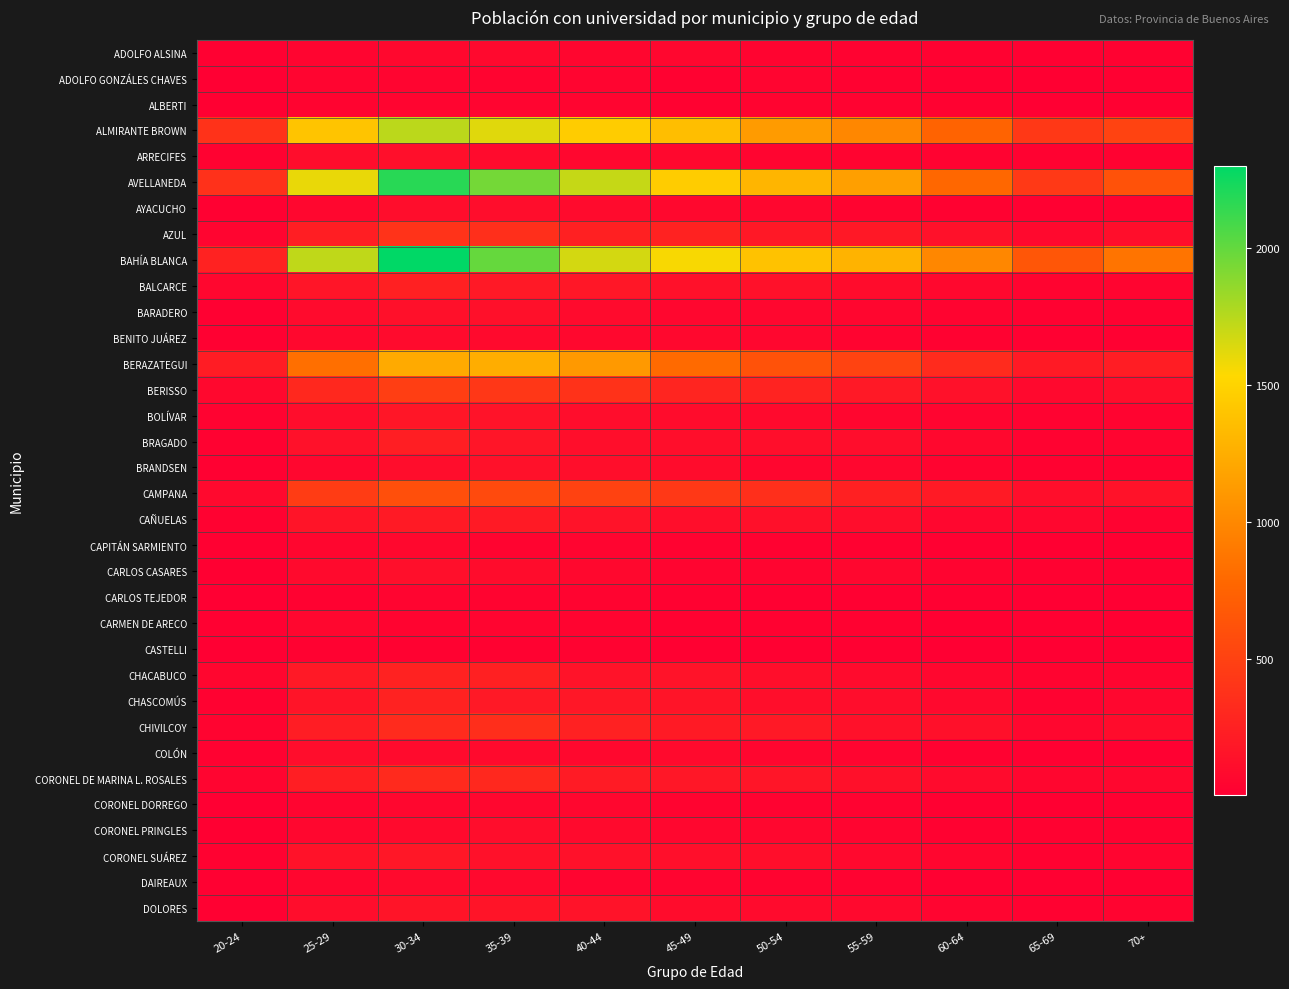

Reading left to right, what are all the values shown in this chart?

ADOLFO ALSINA: 20-24=12	25-29=52	30-34=66	35-39=76	40-44=56	45-49=61	50-54=38	55-59=32	60-64=26	65-69=16	70+=22
ADOLFO GONZÁLES CHAVES: 20-24=5	25-29=48	30-34=46	35-39=42	40-44=44	45-49=29	50-54=46	55-59=27	60-64=17	65-69=8	70+=13
ALBERTI: 20-24=8	25-29=36	30-34=50	35-39=49	40-44=44	45-49=29	50-54=39	55-59=31	60-64=27	65-69=6	70+=15
ALMIRANTE BROWN: 20-24=383	25-29=1401	30-34=1737	35-39=1624	40-44=1455	45-49=1356	50-54=1126	55-59=991	60-64=751	65-69=429	70+=509
ARRECIFES: 20-24=23	25-29=106	30-34=124	35-39=96	40-44=63	45-49=73	50-54=50	55-59=43	60-64=33	65-69=21	70+=25
AVELLANEDA: 20-24=372	25-29=1599	30-34=2178	35-39=1946	40-44=1707	45-49=1454	50-54=1302	55-59=1152	60-64=778	65-69=434	70+=623
AYACUCHO: 20-24=17	25-29=62	30-34=102	35-39=104	40-44=91	45-49=67	50-54=58	55-59=41	60-64=25	65-69=16	70+=25
AZUL: 20-24=44	25-29=235	30-34=391	35-39=363	40-44=253	45-49=264	50-54=191	55-59=188	60-64=134	65-69=77	70+=114
BAHÍA BLANCA: 20-24=261	25-29=1722	30-34=2300	35-39=1992	40-44=1666	45-49=1551	50-54=1383	55-59=1284	60-64=991	65-69=657	70+=866
BALCARCE: 20-24=64	25-29=166	30-34=254	35-39=198	40-44=181	45-49=134	50-54=139	55-59=101	60-64=67	65-69=41	70+=50
BARADERO: 20-24=17	25-29=94	30-34=131	35-39=128	40-44=89	45-49=65	50-54=58	55-59=54	60-64=43	65-69=24	70+=29
BENITO JUÁREZ: 20-24=16	25-29=68	30-34=92	35-39=87	40-44=73	45-49=66	50-54=61	55-59=38	60-64=21	65-69=19	70+=17
BERAZATEGUI: 20-24=215	25-29=833	30-34=1226	35-39=1244	40-44=1113	45-49=798	50-54=625	55-59=507	60-64=329	65-69=205	70+=226
BERISSO: 20-24=67	25-29=310	30-34=470	35-39=418	40-44=387	45-49=290	50-54=272	55-59=195	60-64=140	65-69=76	70+=115
BOLÍVAR: 20-24=30	25-29=107	30-34=172	35-39=153	40-44=110	45-49=101	50-54=84	55-59=54	60-64=49	65-69=34	70+=43
BRAGADO: 20-24=22	25-29=134	30-34=235	35-39=168	40-44=111	45-49=111	50-54=116	55-59=105	60-64=70	65-69=31	70+=52
BRANDSEN: 20-24=19	25-29=65	30-34=109	35-39=135	40-44=116	45-49=99	50-54=55	55-59=59	60-64=40	65-69=29	70+=22
CAMPANA: 20-24=77	25-29=459	30-34=600	35-39=568	40-44=505	45-49=431	50-54=358	55-59=248	60-64=202	65-69=111	70+=144
CAÑUELAS: 20-24=24	25-29=159	30-34=205	35-39=209	40-44=155	45-49=112	50-54=130	55-59=102	60-64=62	65-69=57	70+=32
CAPITÁN SARMIENTO: 20-24=13	25-29=56	30-34=70	35-39=35	40-44=44	45-49=30	50-54=26	55-59=24	60-64=13	65-69=10	70+=9
CARLOS CASARES: 20-24=8	25-29=87	30-34=124	35-39=99	40-44=67	45-49=46	50-54=46	55-59=60	60-64=38	65-69=21	70+=19
CARLOS TEJEDOR: 20-24=7	25-29=26	30-34=45	35-39=41	40-44=38	45-49=25	50-54=13	55-59=15	60-64=20	65-69=6	70+=7
CARMEN DE ARECO: 20-24=13	25-29=57	30-34=39	35-39=51	40-44=35	45-49=27	50-54=23	55-59=26	60-64=11	65-69=12	70+=11
CASTELLI: 20-24=5	25-29=22	30-34=26	35-39=25	40-44=30	45-49=17	50-54=17	55-59=16	60-64=3	65-69=5	70+=8
CHACABUCO: 20-24=55	25-29=197	30-34=262	35-39=248	40-44=149	45-49=153	50-54=111	55-59=95	60-64=61	65-69=40	70+=50
CHASCOMÚS: 20-24=28	25-29=163	30-34=264	35-39=195	40-44=180	45-49=161	50-54=117	55-59=104	60-64=75	65-69=34	70+=59
CHIVILCOY: 20-24=43	25-29=223	30-34=334	35-39=355	40-44=257	45-49=204	50-54=194	55-59=140	60-64=132	65-69=64	70+=101
COLÓN: 20-24=24	25-29=106	30-34=97	35-39=82	40-44=71	45-49=81	50-54=56	55-59=45	60-64=24	65-69=15	70+=16
CORONEL DE MARINA L. ROSALES: 20-24=52	25-29=234	30-34=325	35-39=306	40-44=210	45-49=181	50-54=166	55-59=130	60-64=97	65-69=55	70+=62
CORONEL DORREGO: 20-24=6	25-29=51	30-34=61	35-39=60	40-44=57	45-49=40	50-54=31	55-59=31	60-64=18	65-69=11	70+=18
CORONEL PRINGLES: 20-24=10	25-29=63	30-34=82	35-39=107	40-44=85	45-49=57	50-54=60	55-59=46	60-64=27	65-69=22	70+=26
CORONEL SUÁREZ: 20-24=23	25-29=143	30-34=183	35-39=141	40-44=135	45-49=122	50-54=115	55-59=78	60-64=53	65-69=25	70+=50
DAIREAUX: 20-24=13	25-29=53	30-34=84	35-39=76	40-44=48	45-49=50	50-54=41	55-59=33	60-64=16	65-69=12	70+=19
DOLORES: 20-24=17	25-29=105	30-34=162	35-39=159	40-44=150	45-49=100	50-54=90	55-59=79	60-64=48	65-69=21	70+=38